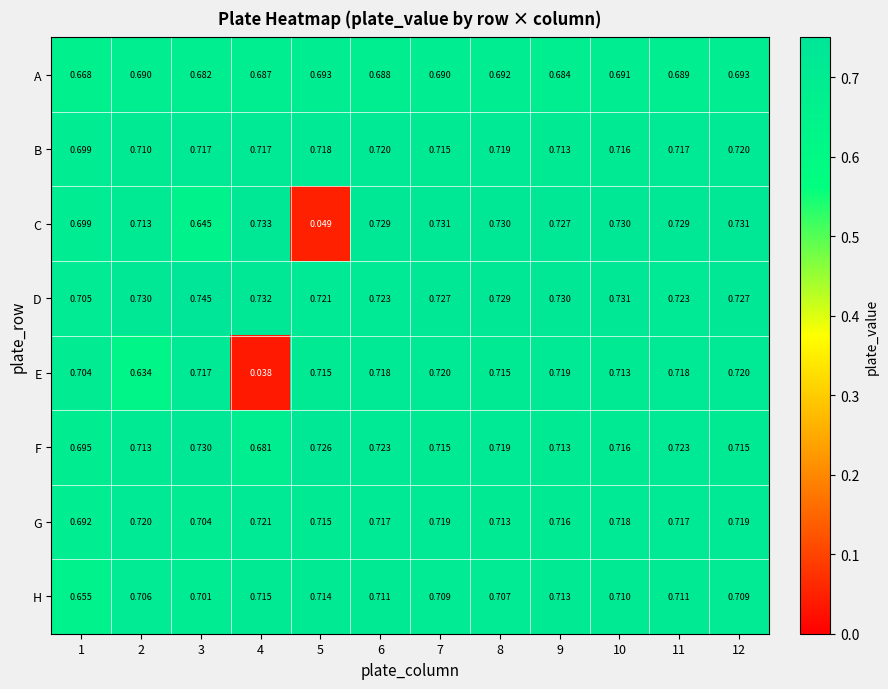

Between 3 and 6, which series saw the biggest shift?

C